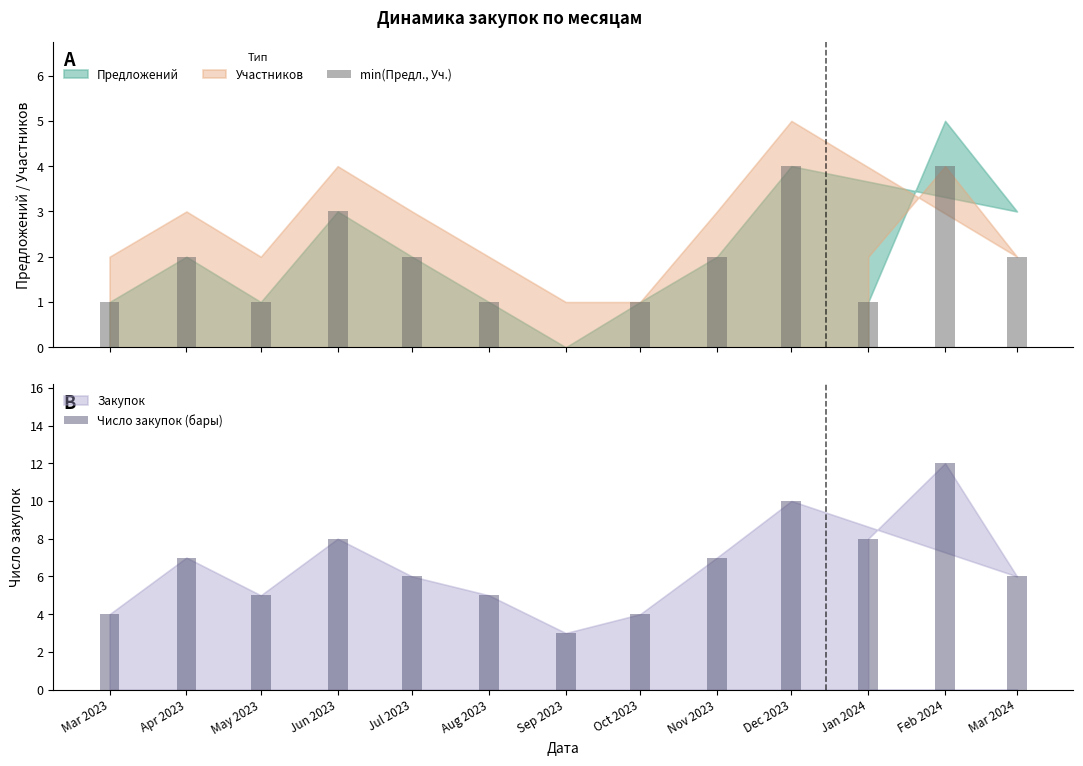

What is the sum of all min(Предл., Уч.) values?

24